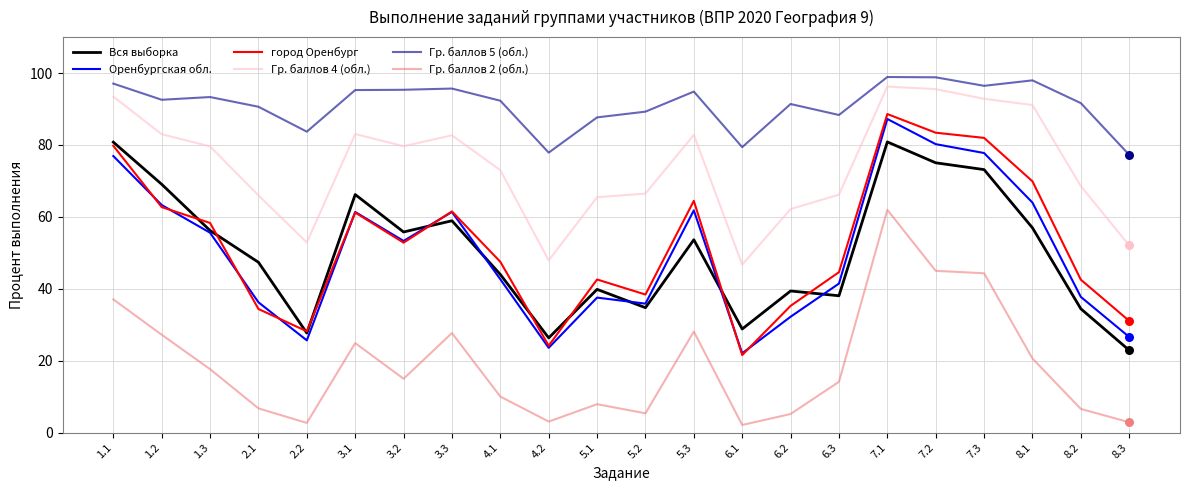

At how many categories does at least one series exceed 51?

22